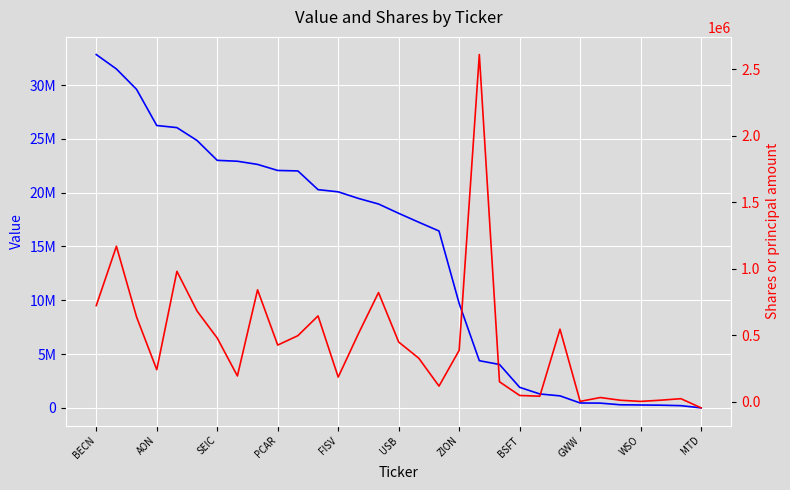

True or false: Value has a value of 9700000 at ZION.

True